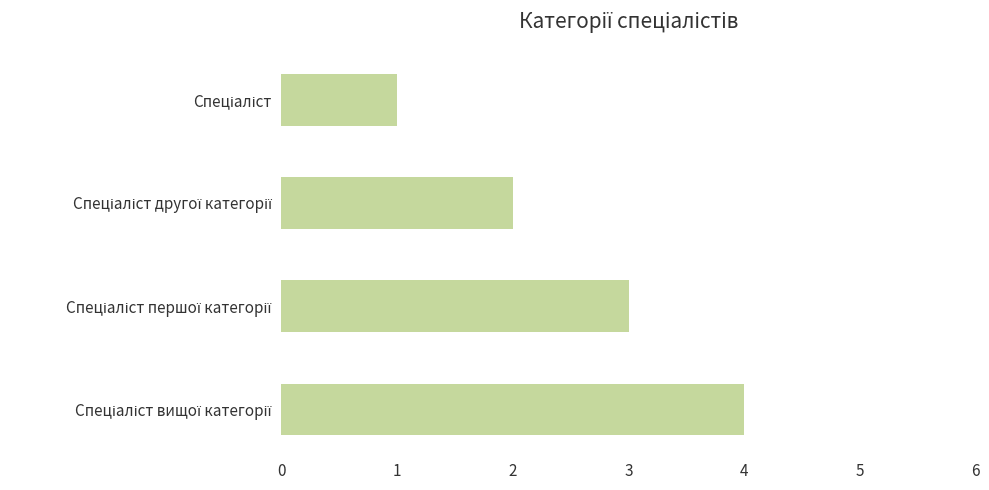

What is the sum of all values?

10